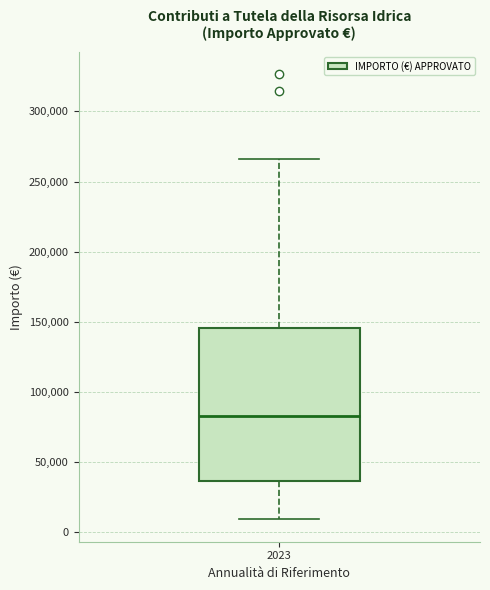

Where does the upper whisker of the box at x = 2023 end on the y-axis? The values are not printed on the chart, so give them approximately, as read against the axis.

265000